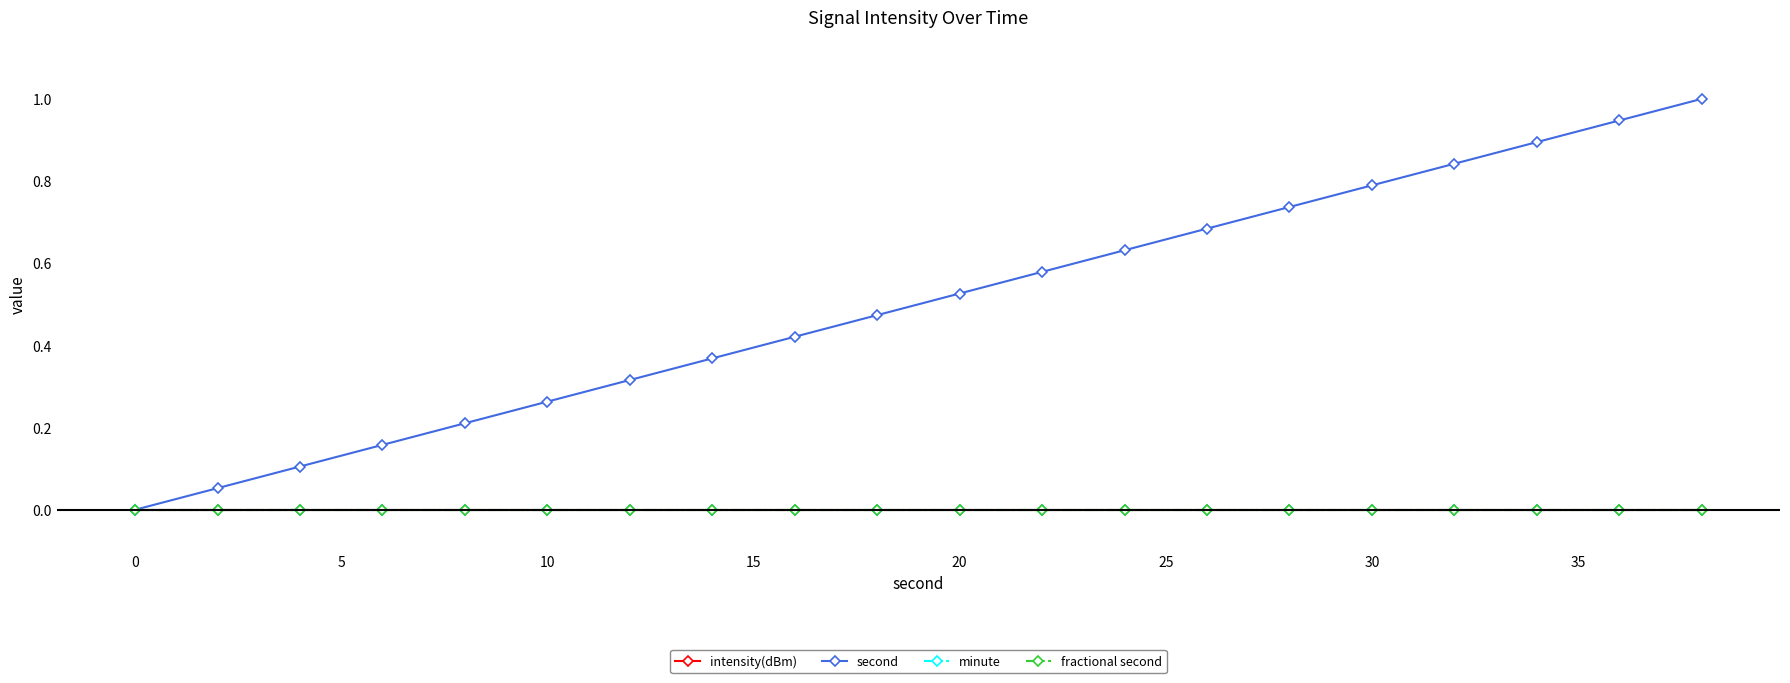

How many lines are shown in the chart?

4